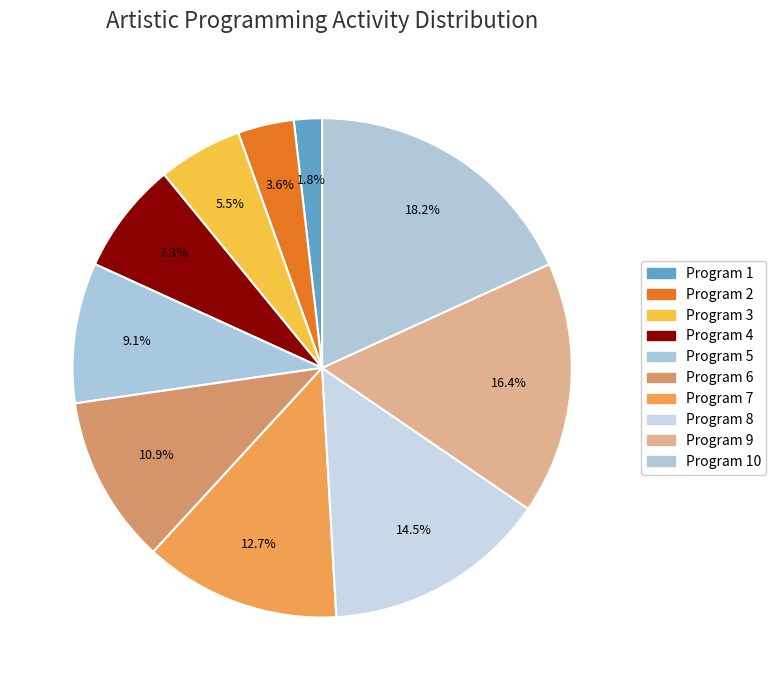

What is the change in value from Program 1 to Program 8?

+7